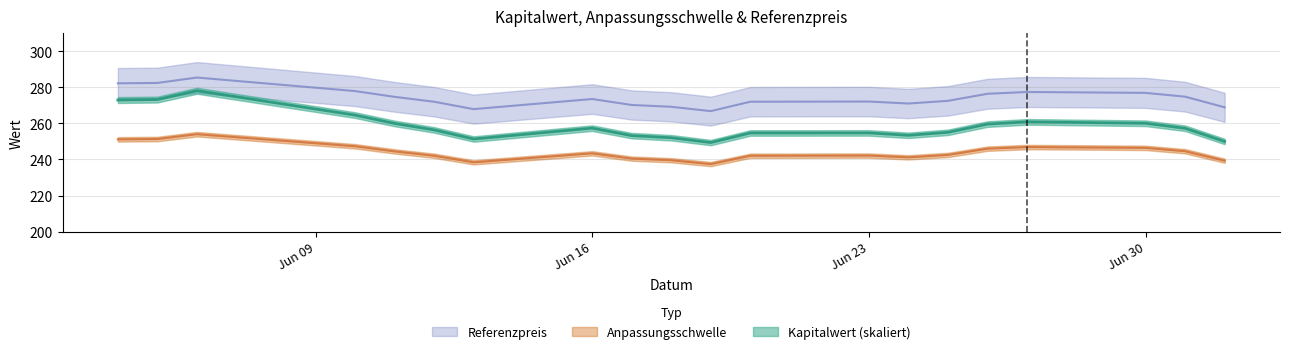

Which category has the highest value across all series?

2025-06-06